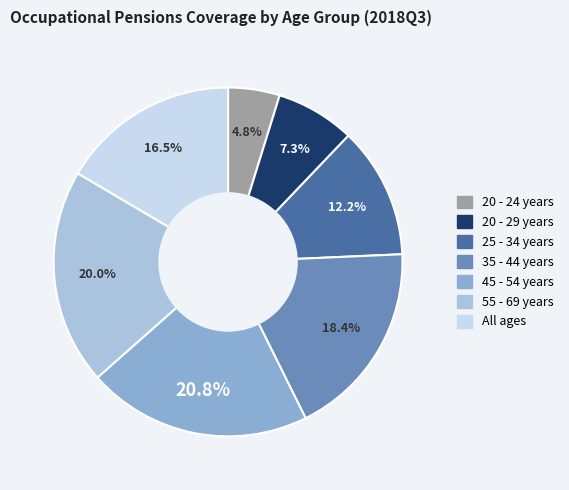

To the nearest percent, what is the average slice percentage?

14%